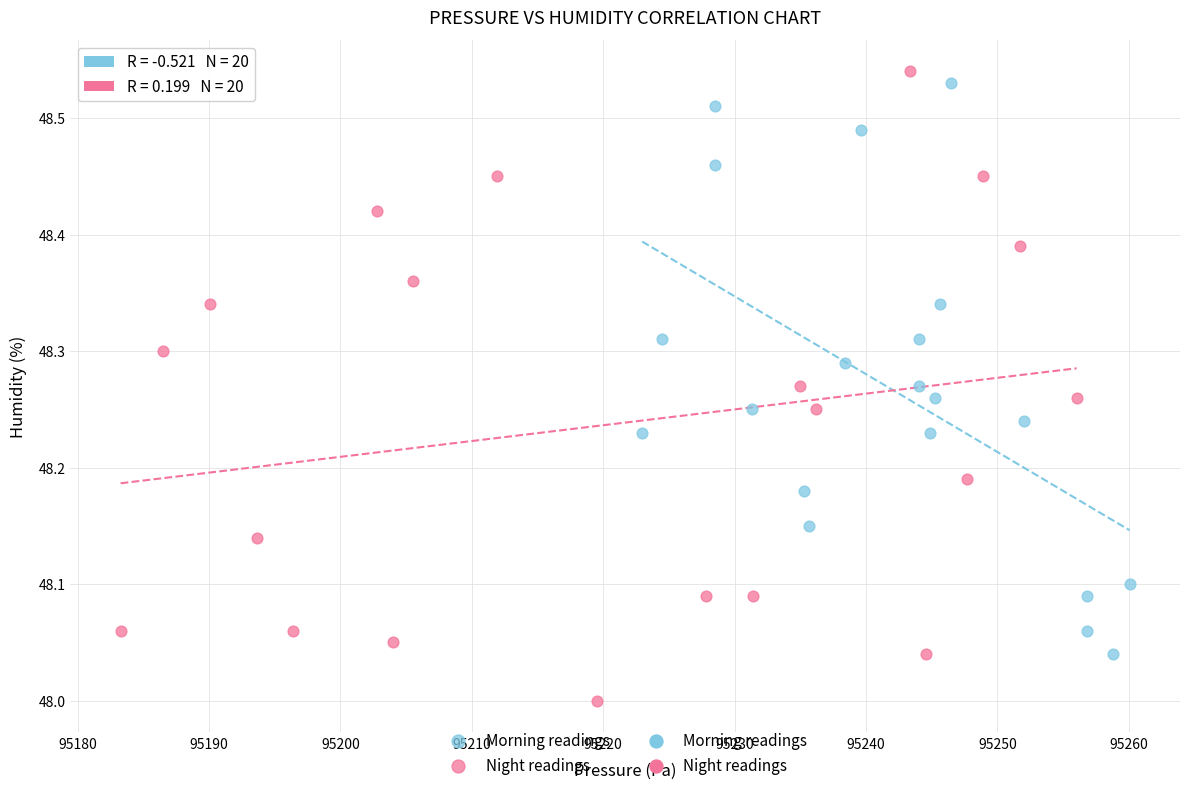

Which series reaches the minimum Y coordinate?

Night readings